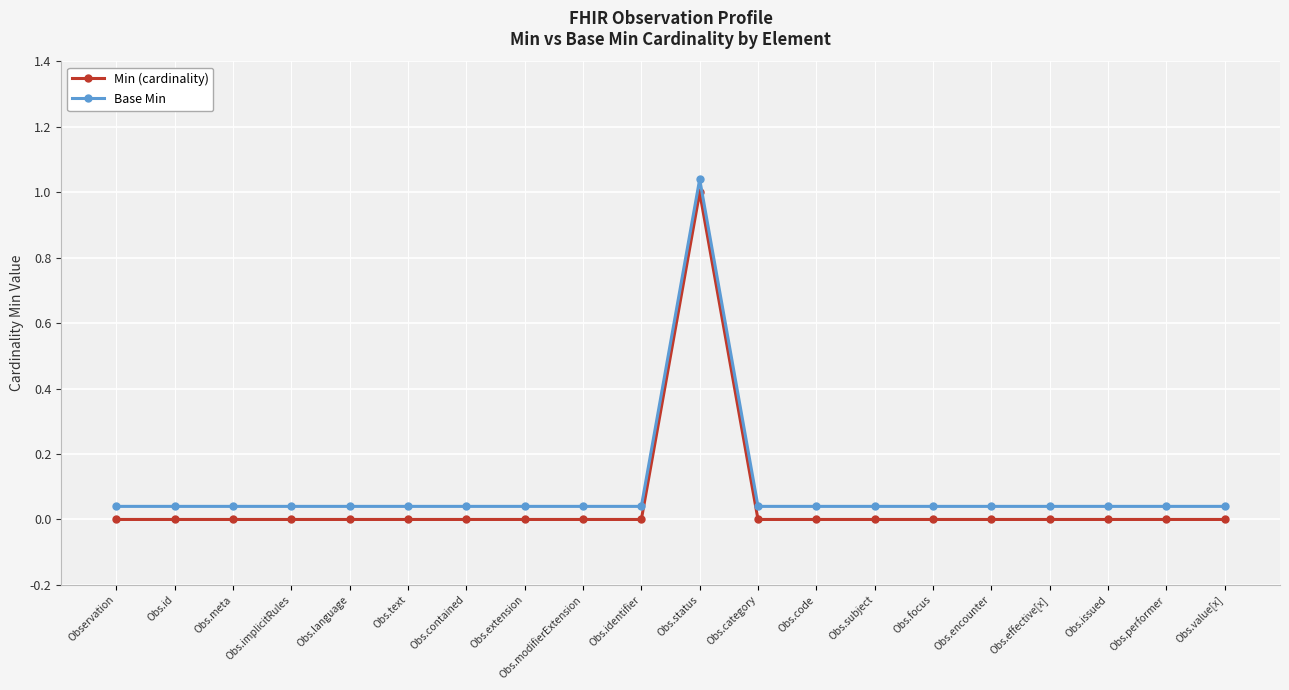

At which label does Min (cardinality) reach its peak?

Obs.status